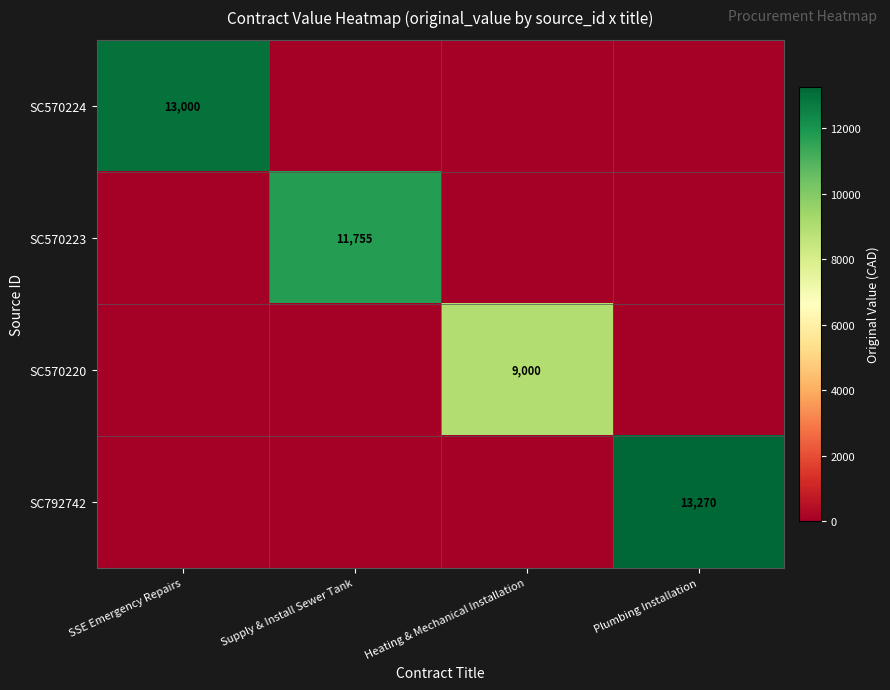

Is the value of SC570220 at Heating & Mechanical Installation greater than the value of SC570223 at Supply & Install Sewer Tank?

No